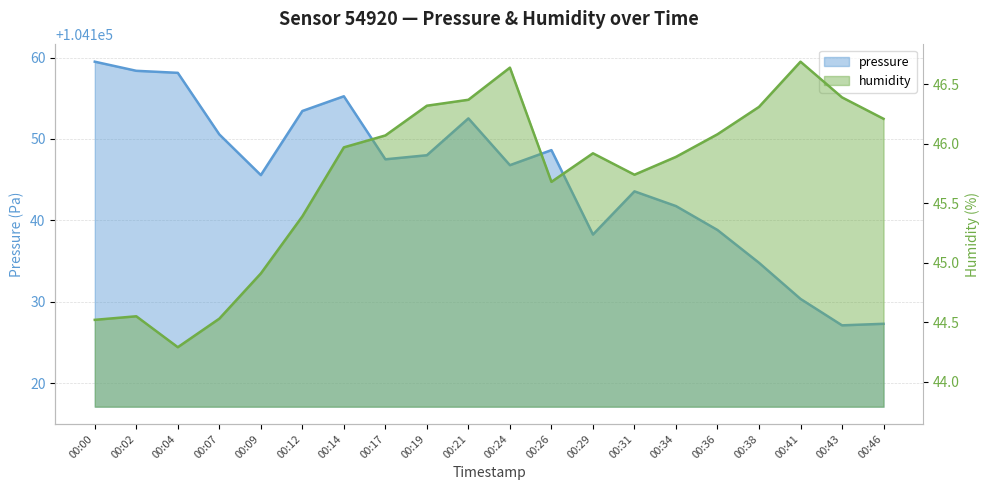

Where does the humidity series first go above 45?

00:12